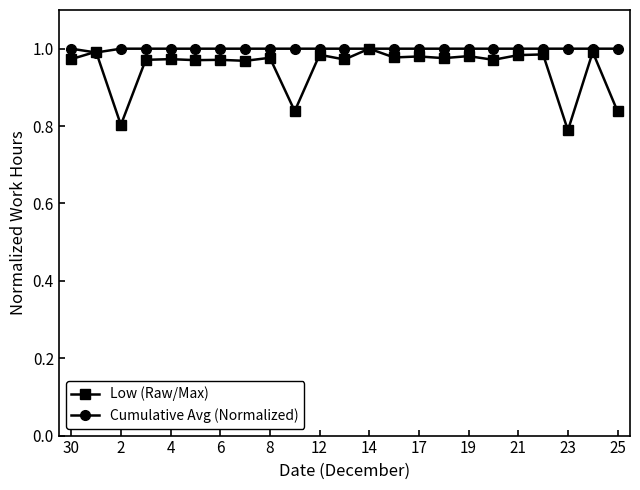

List the series in order of their overall mean, lowest first.

Low (Raw/Max), Cumulative Avg (Normalized)